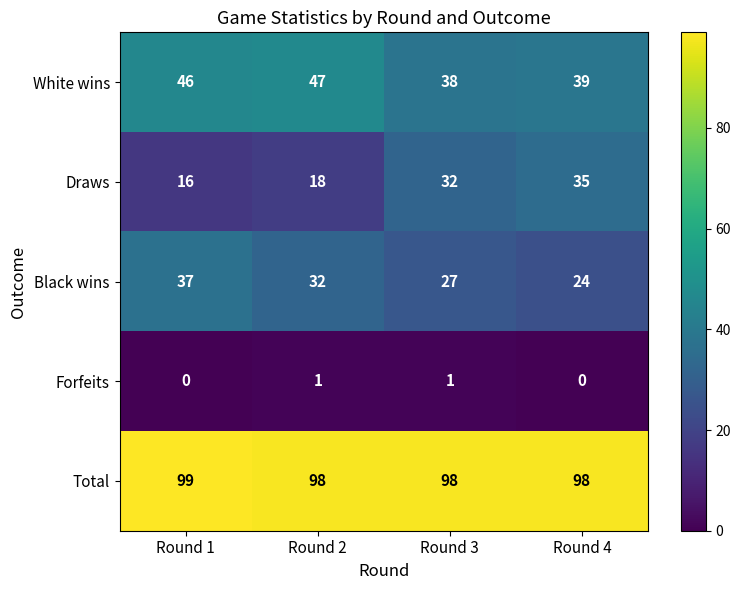

The Draws series shows 16 at Round 3. True or false?

False